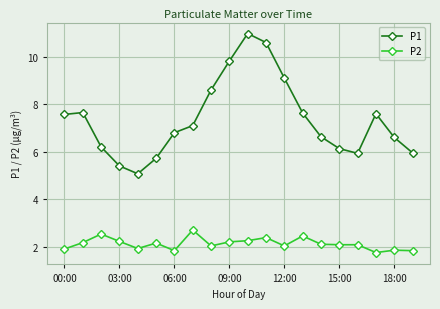

What is the average value of the P1 series?

7.4